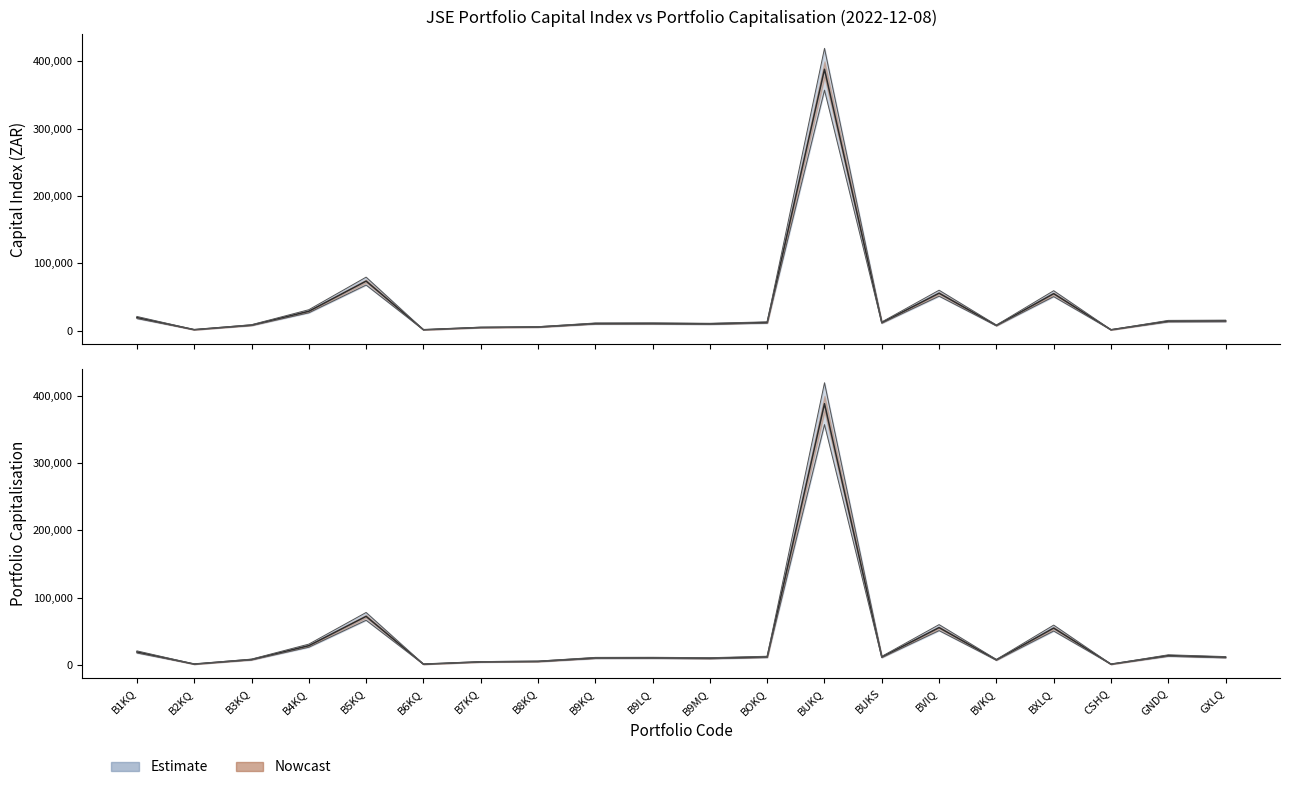

Where do Portfolio Capitalisation and Capital Index (ZAR) first cross each other?

GNDQ and GXLQ